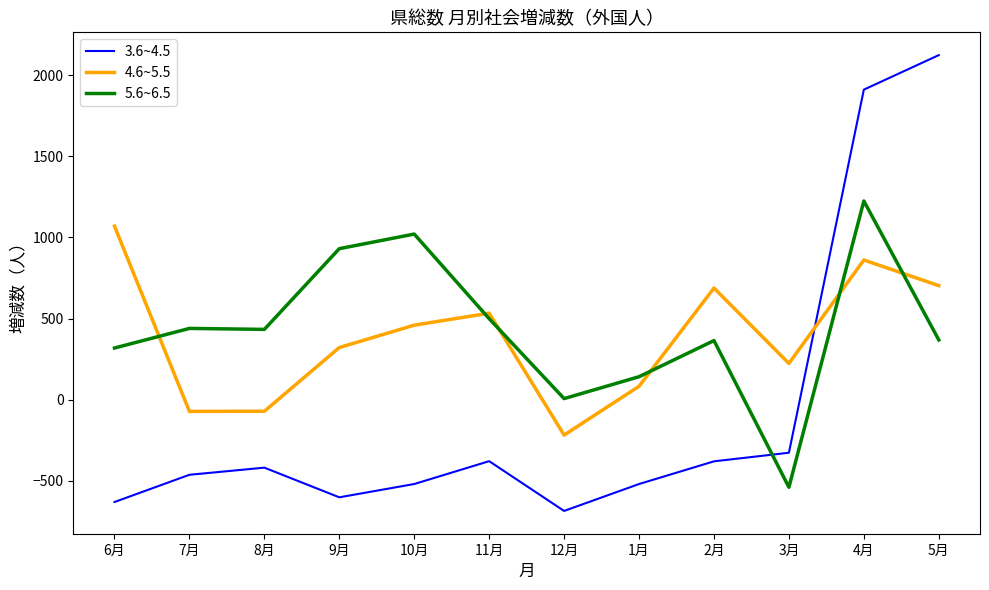

Where is 3.6~4.5 nearest to the value 719?

3月